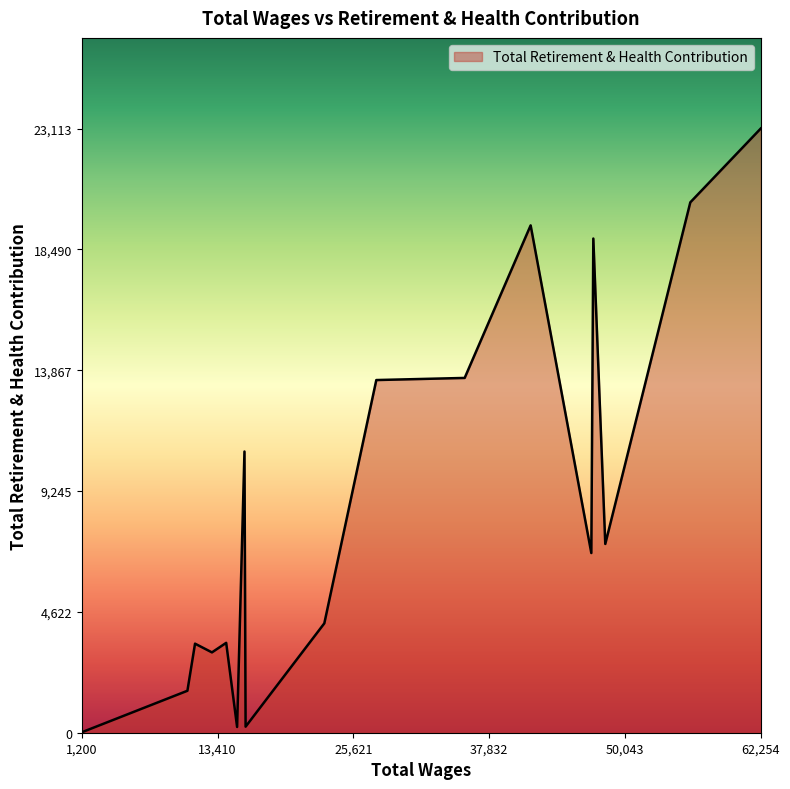

What is the average value?

7493